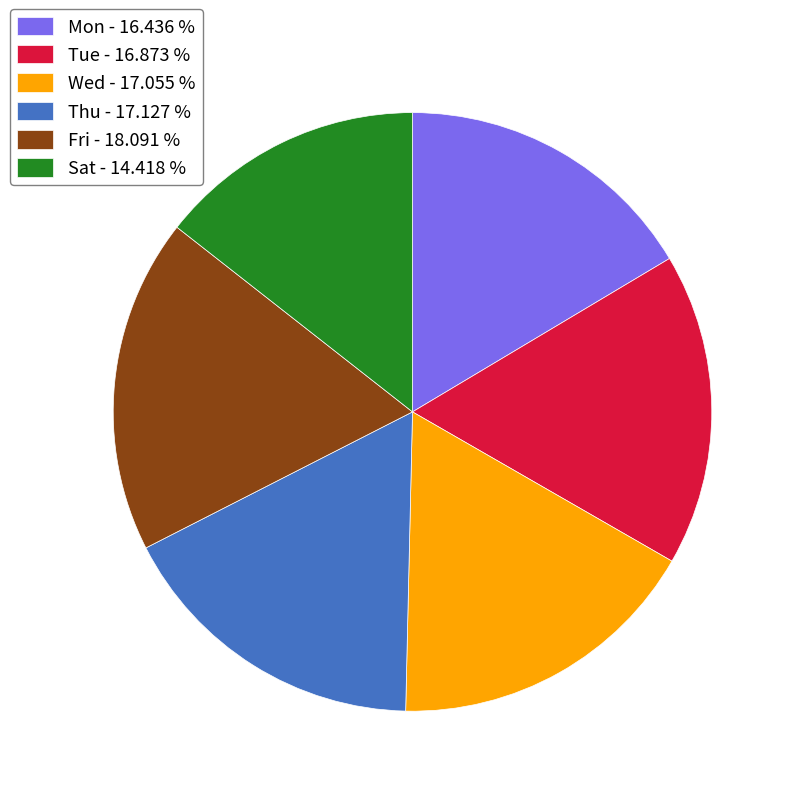

What is the largest slice in the pie chart?

Fri